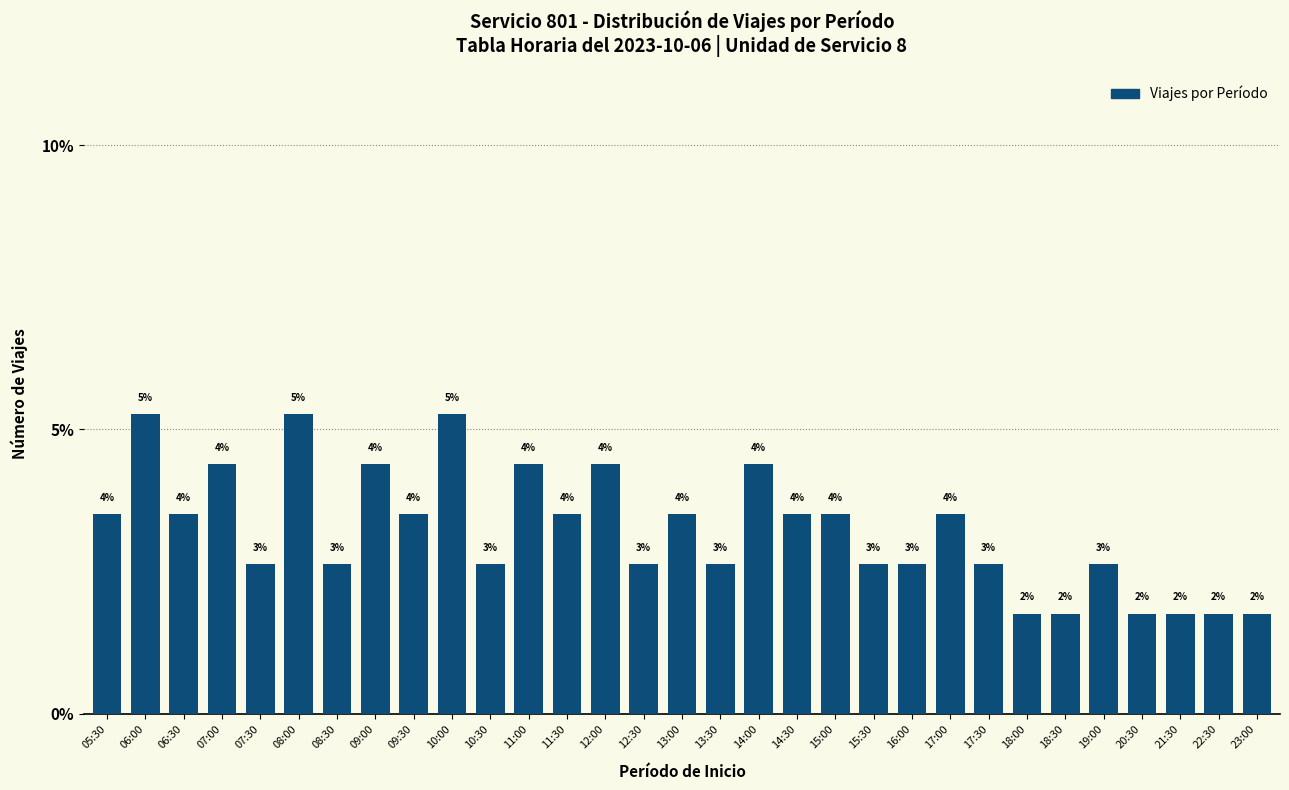

How many bars are there in total?

31